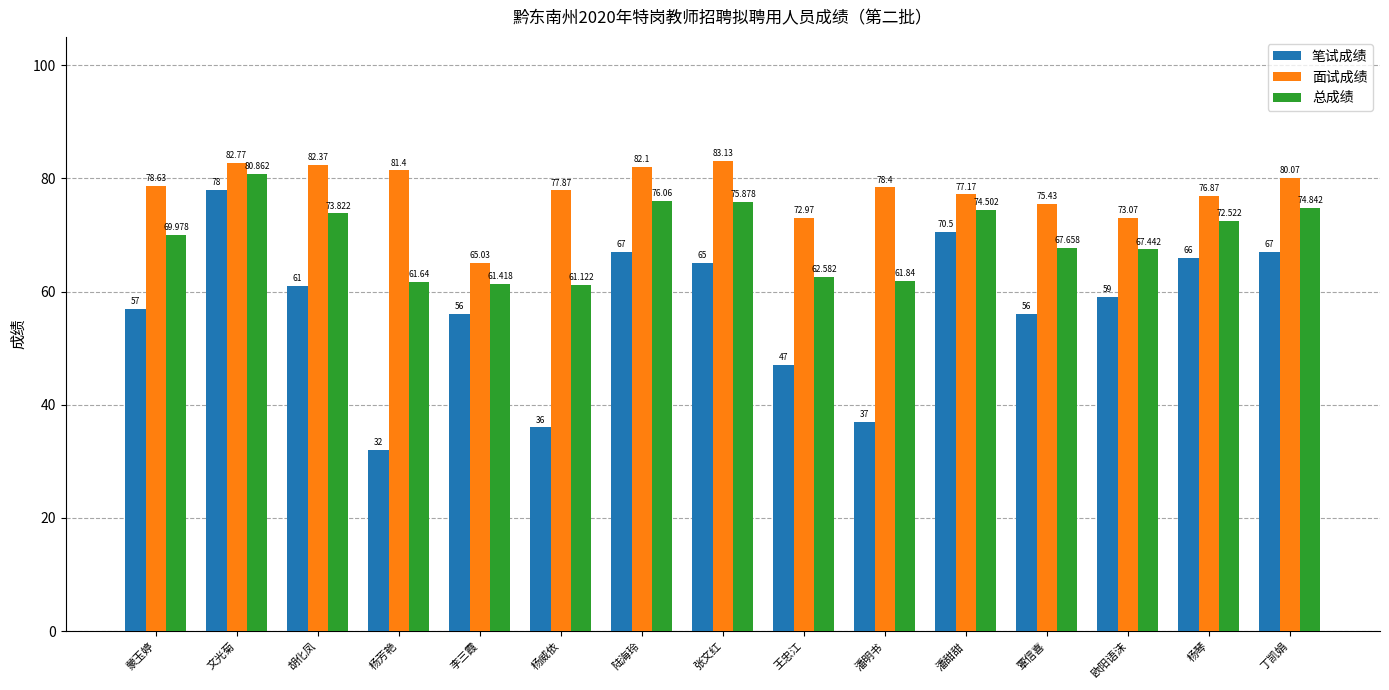

List the series in order of their overall mean, lowest first.

笔试成绩, 总成绩, 面试成绩